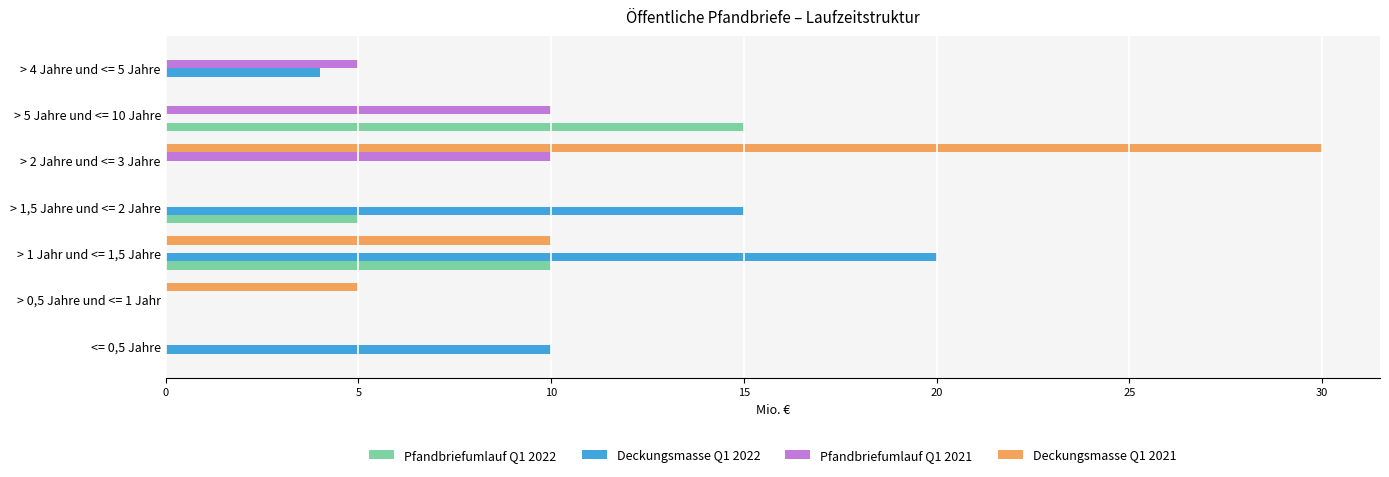

What are all the series names shown in the legend?

Pfandbriefumlauf Q1 2022, Deckungsmasse Q1 2022, Pfandbriefumlauf Q1 2021, Deckungsmasse Q1 2021